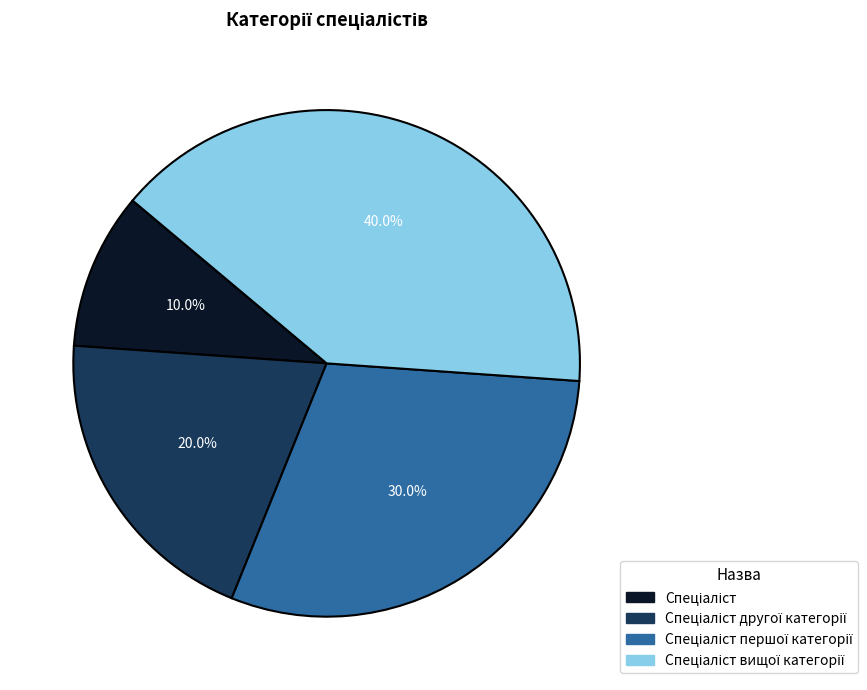

Is there a majority slice in this chart?

No